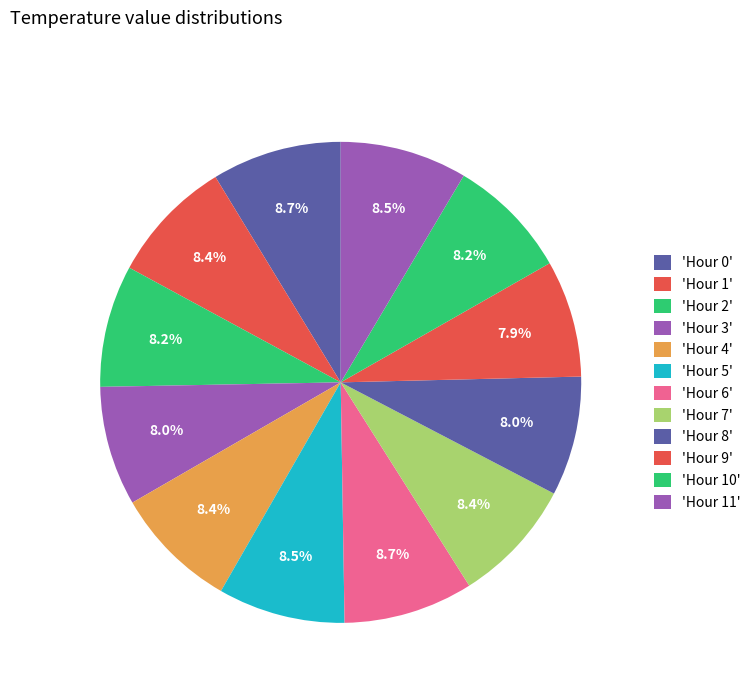

Count the number of slices in the pie.

12